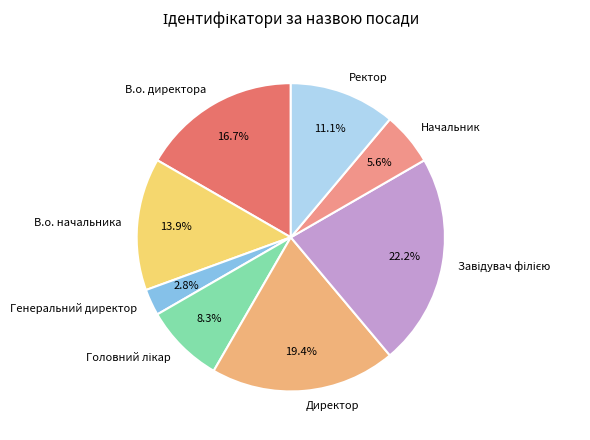

How many segments does this pie chart have?

8